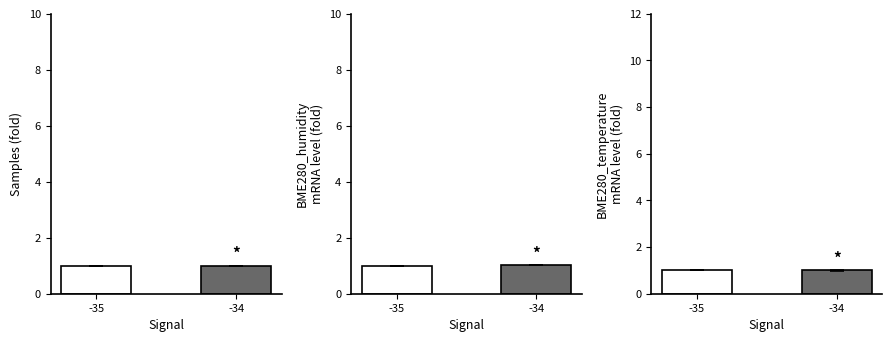

Reading left to right, transcribe all the data shown in this chart.

Samples (fold): -35=1.0	-34=1.0
BME280_humidity: -35=1.0	-34=1.0
BME280_temperature: -35=1.0	-34=1.0